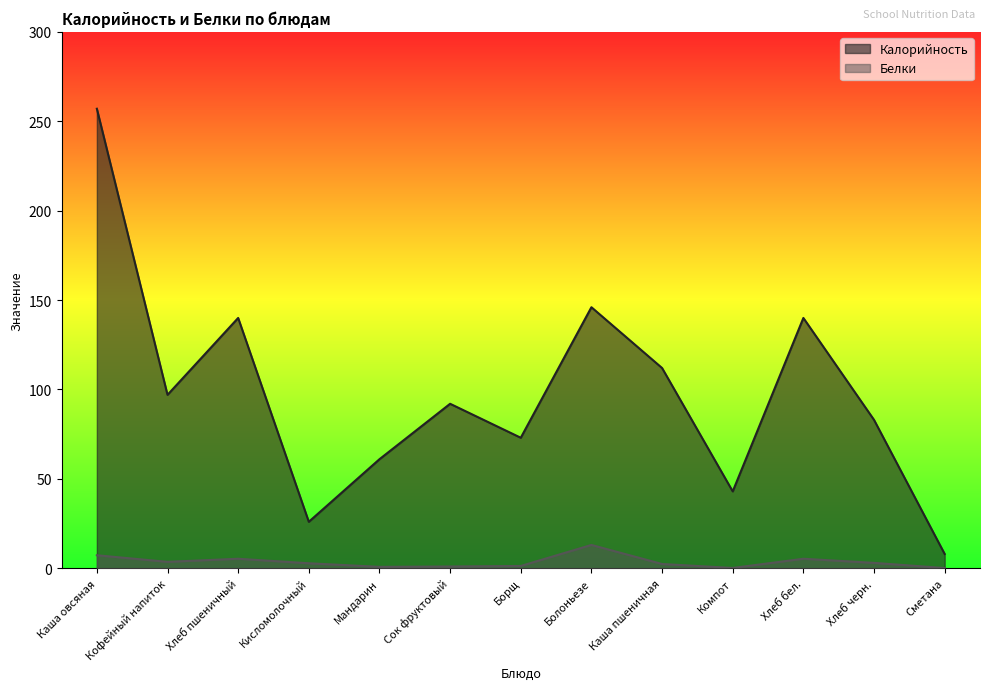

The Белки series shows 0.2 at Компот. True or false?

True